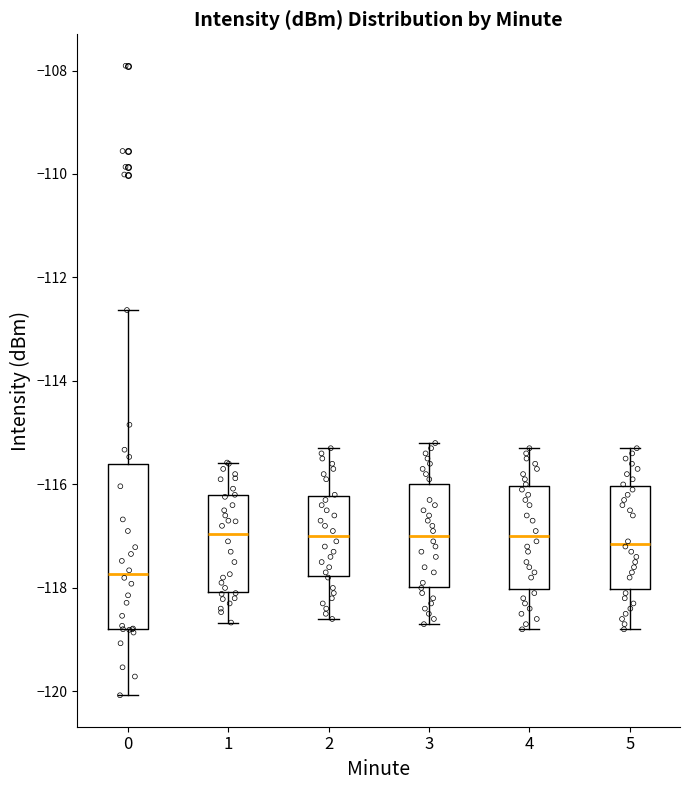

Where is the upper edge of the box at x = 0 on the y-axis? The values are not printed on the chart, so give them approximately, as read against the axis.

-115.6